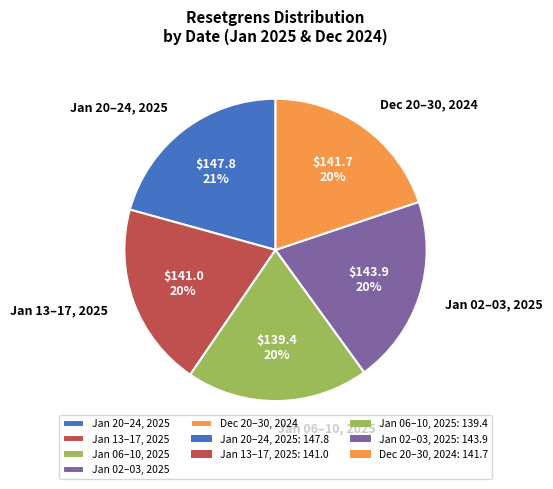

How many segments does this pie chart have?

5